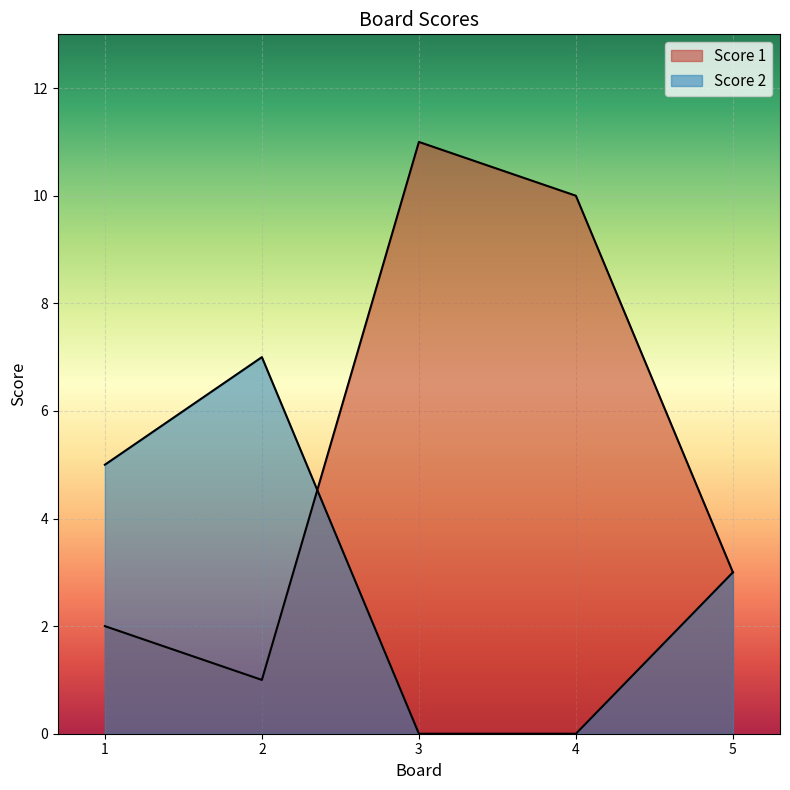

Which series has the widest spread of values?

Score 1